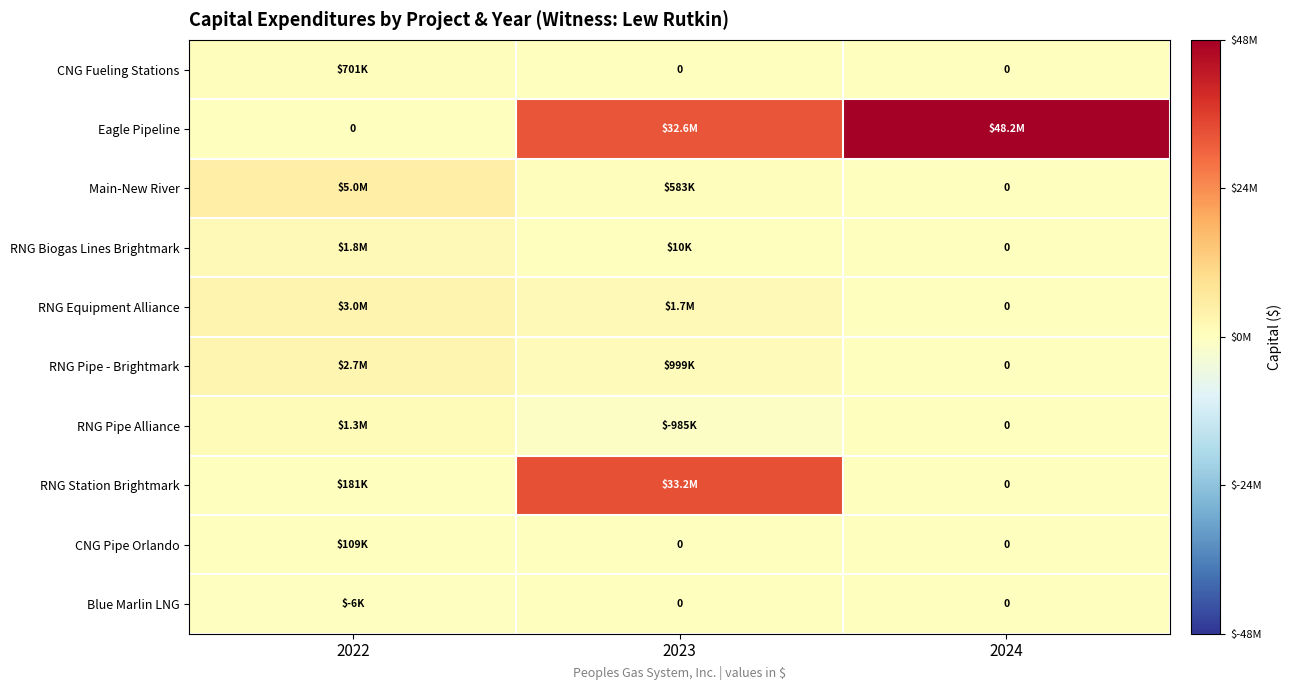

What is the average value of the RNG Pipe Alliance series?

101381.3